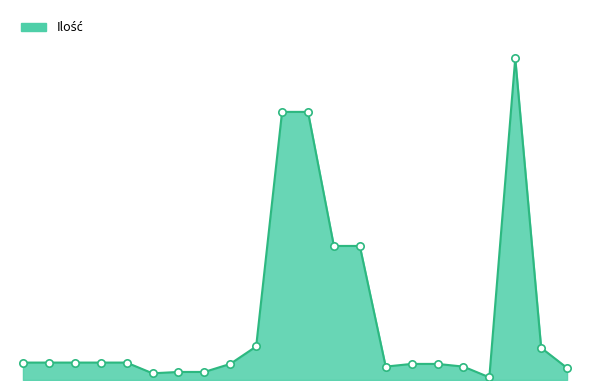

Is this an area chart (filled region under the line)?

Yes